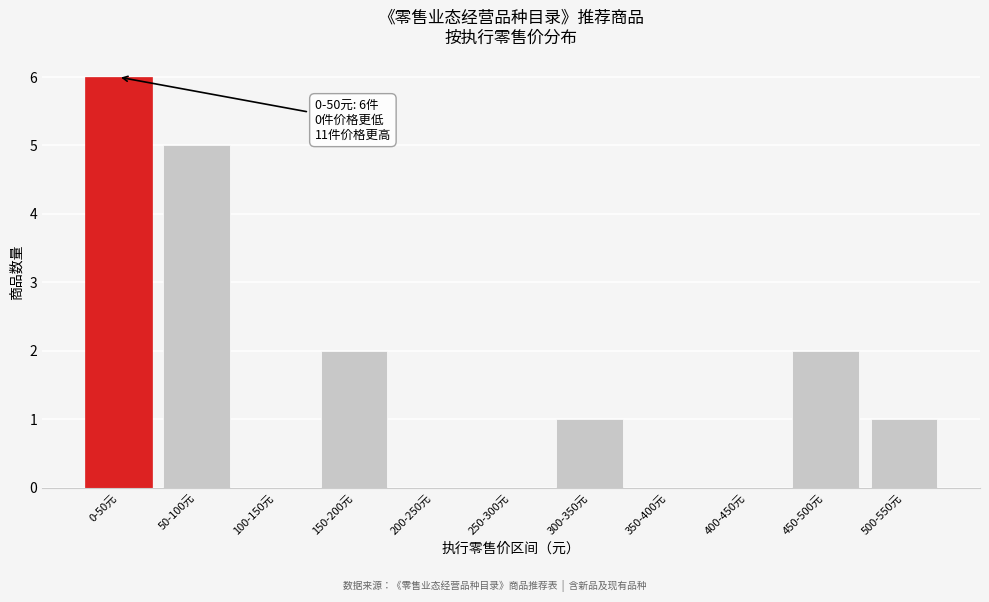

Reading right to left, transcribe all the data shown in this chart.

500-550元=1	450-500元=2	400-450元=0	350-400元=0	300-350元=1	250-300元=0	200-250元=0	150-200元=2	100-150元=0	50-100元=5	0-50元=6